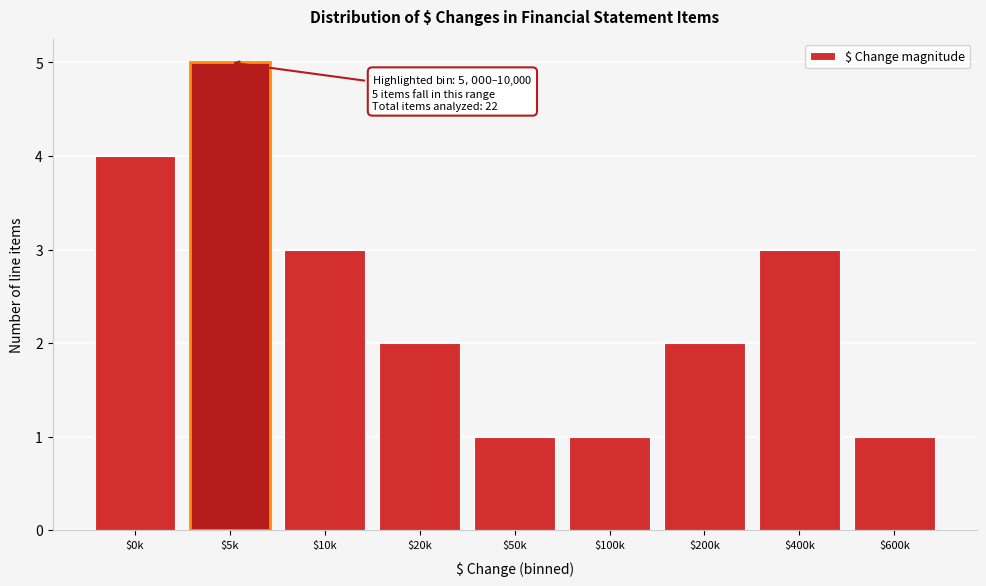

Reading left to right, transcribe all the data shown in this chart.

4	5	3	2	1	1	2	3	1